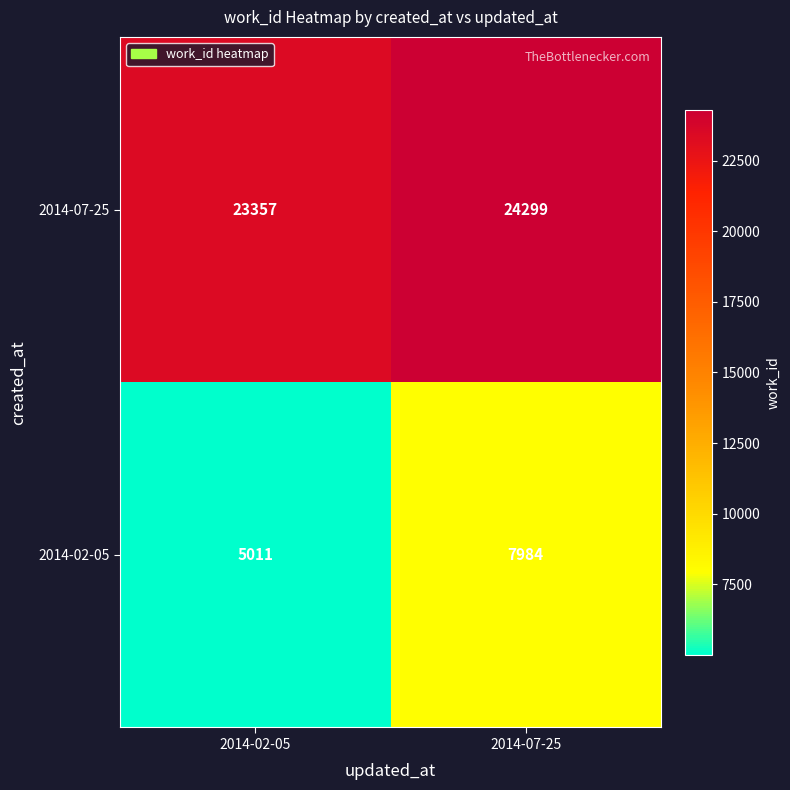

Which series has the largest total across all categories?

2014-07-25